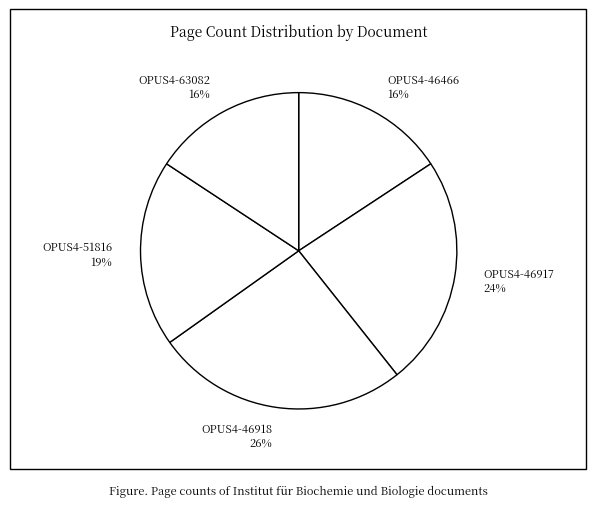

Which slice is the largest?

OPUS4-46918